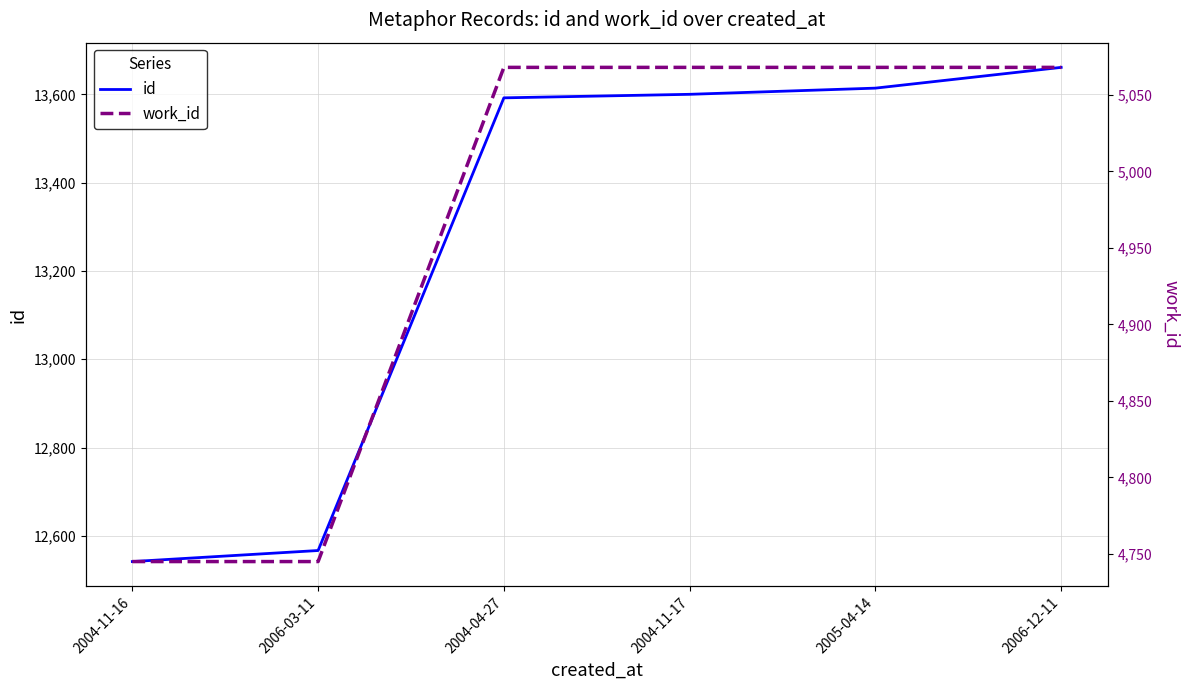

Which label corresponds to the largest value in the chart?

2006-12-11